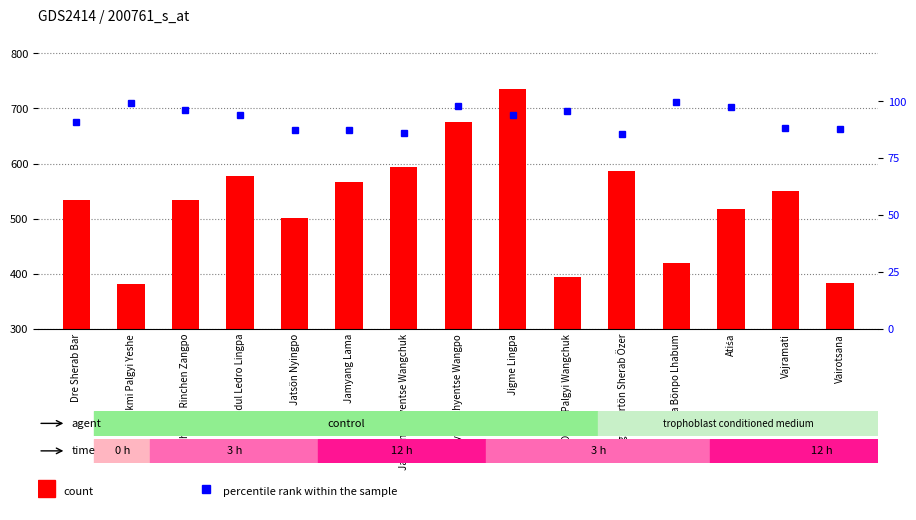

List the labels in order of count value, smallest first.

Drokmi Palgyi Yeshe, Vairotsana, Odren Palgyi Wangchuk, Aya Bönpo Lhabum, Jatsön Nyingpo, Atiśa, Dre Sherab Bar, Darcharwa Rinchen Zangpo, Vajramati, Jamyang Lama, Drodul Ledro Lingpa, Trengpo Tertön Sherab Özer, Jamyang Khyentse Wangchuk, Jamyang Khyentse Wangpo, Jigme Lingpa